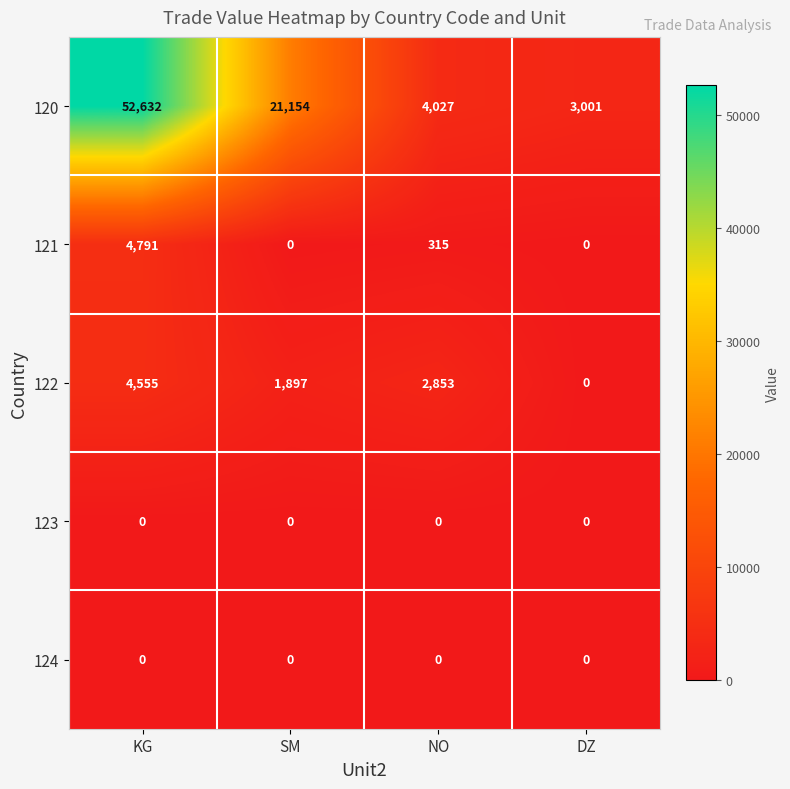

Which series changed the most between KG and DZ?

120